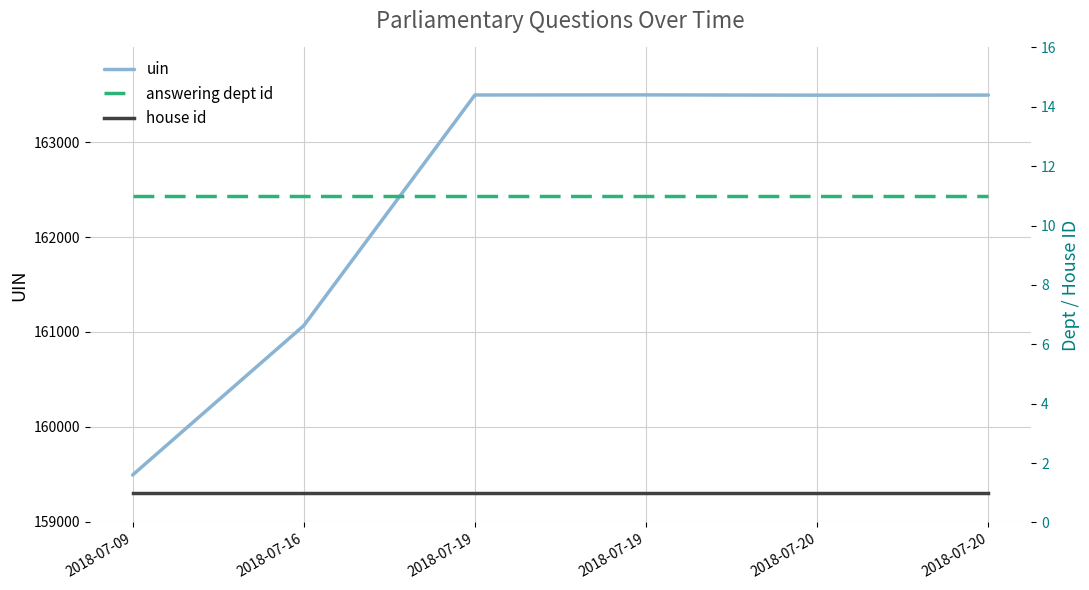

At how many categories does at least one series exceed 45067?

6